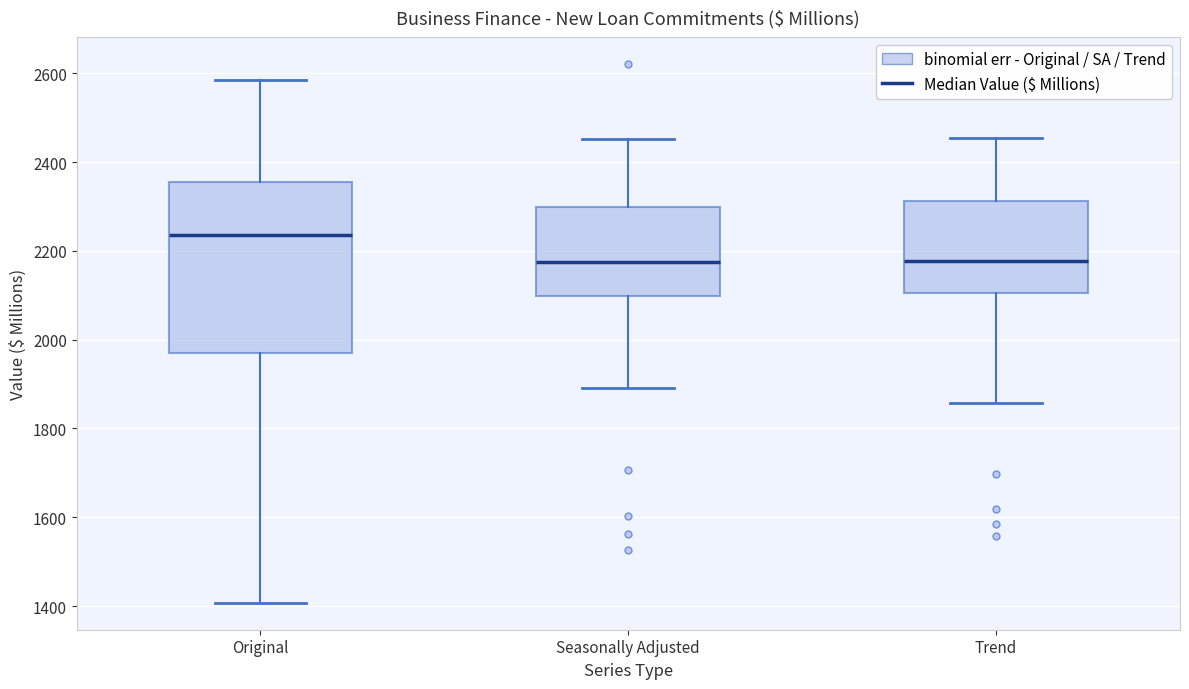

Where does the median line of the box for Original sit on the y-axis? The values are not printed on the chart, so give them approximately, as read against the axis.

2240